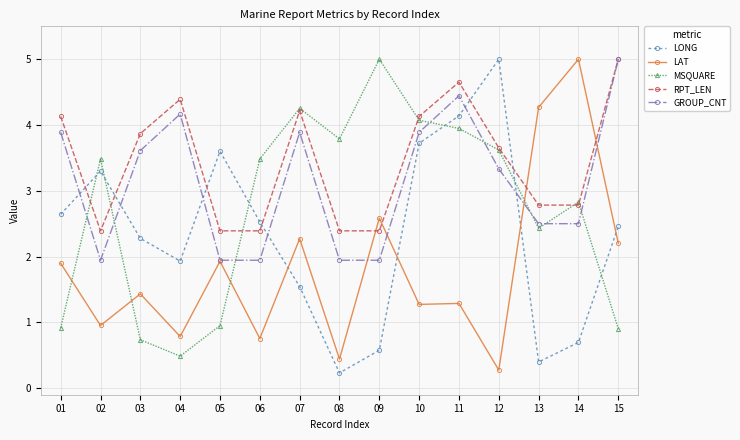

What is the maximum value for LONG?

5.0